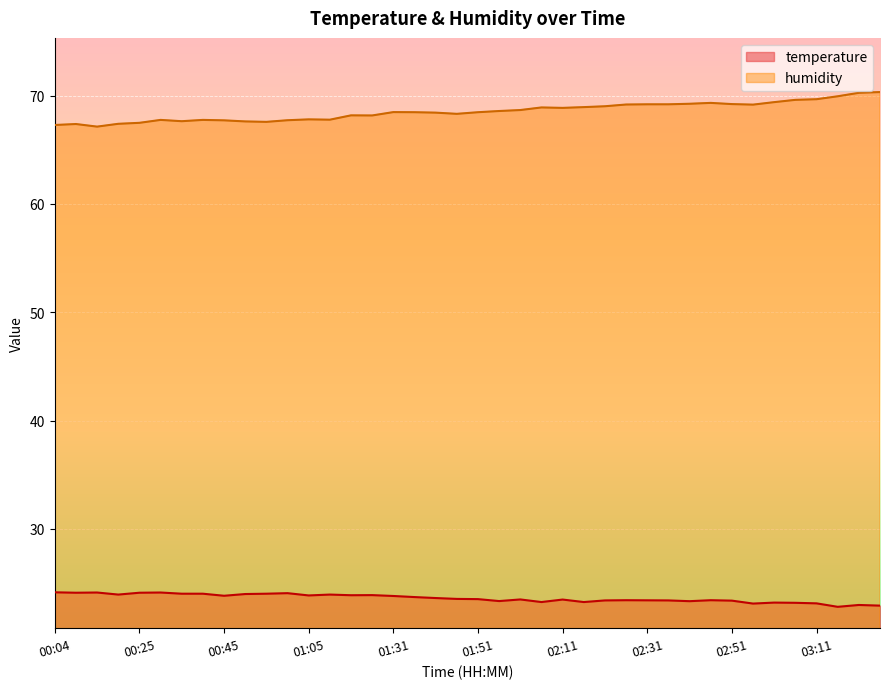

Rank the series by their maximum value, from highest to lowest.

humidity, temperature